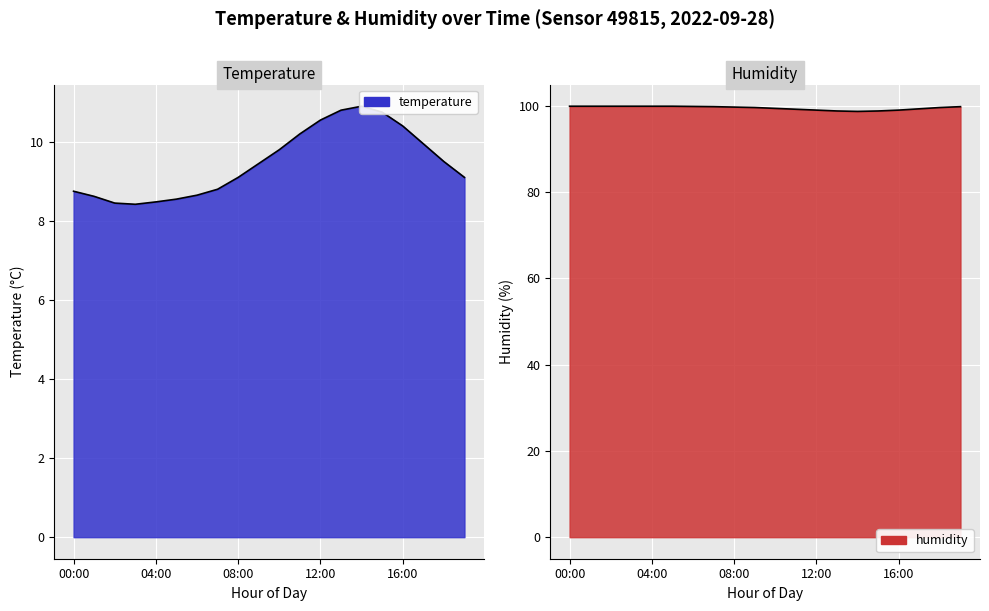

List the series in order of their peak value, highest first.

humidity, temperature